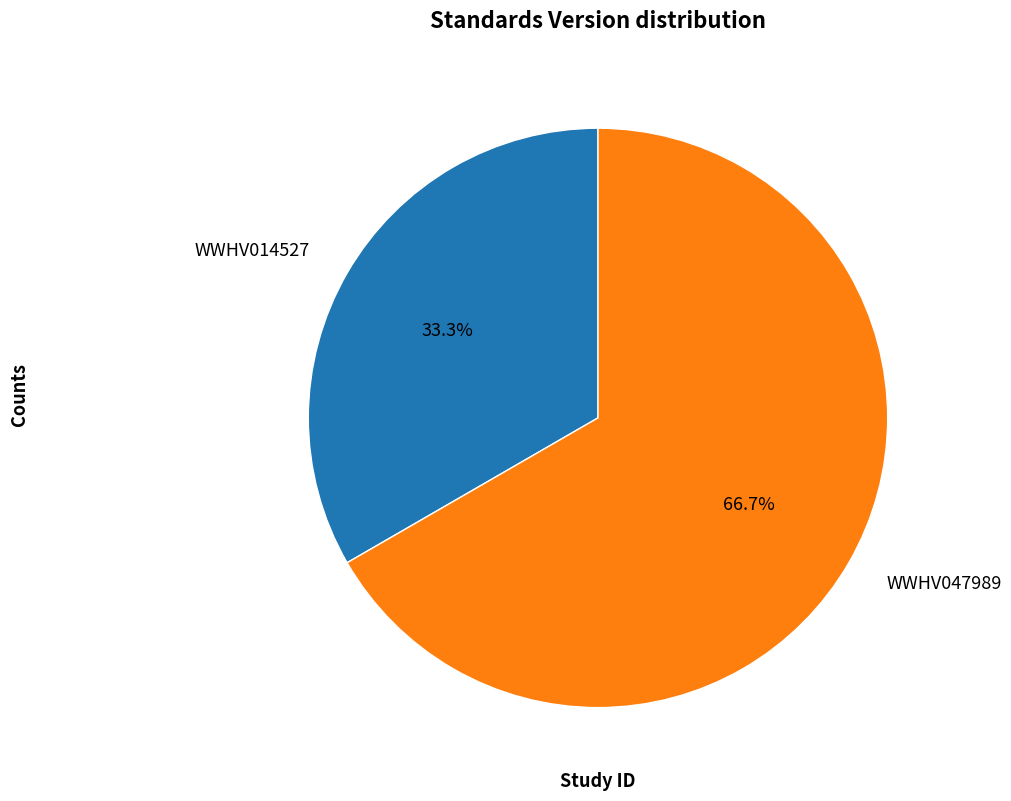

To the nearest percent, what portion does WWHV014527 represent?

33%